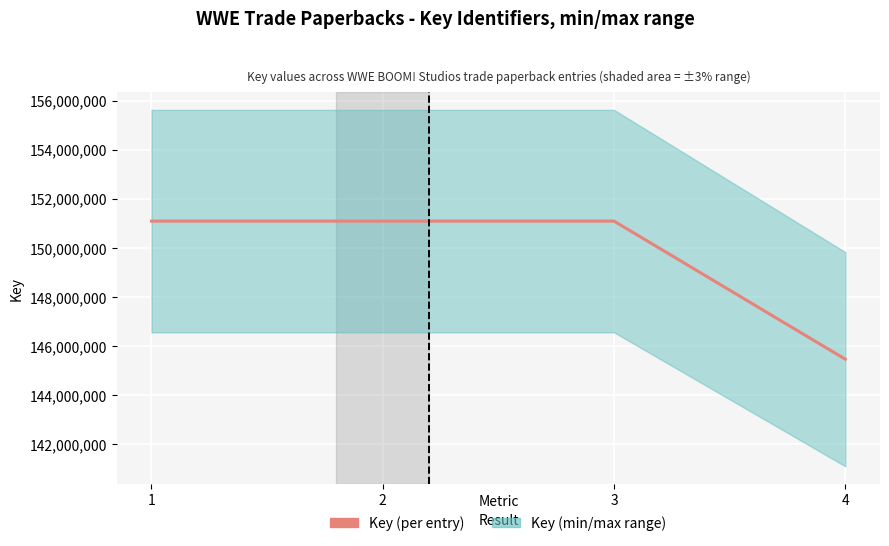

What is the smallest value displayed?

145462252